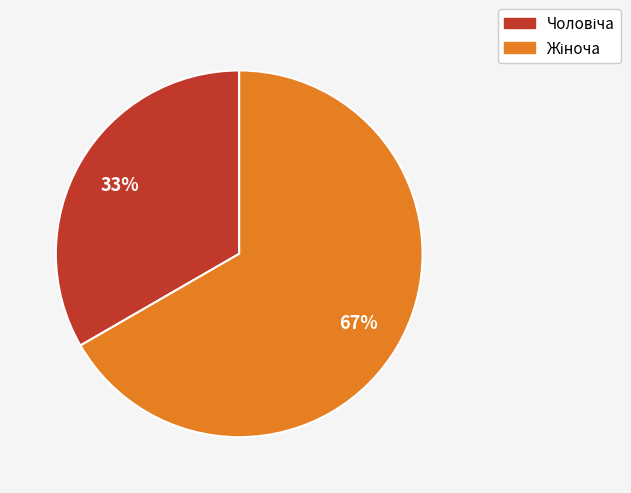

Does any single category account for the majority?

Yes